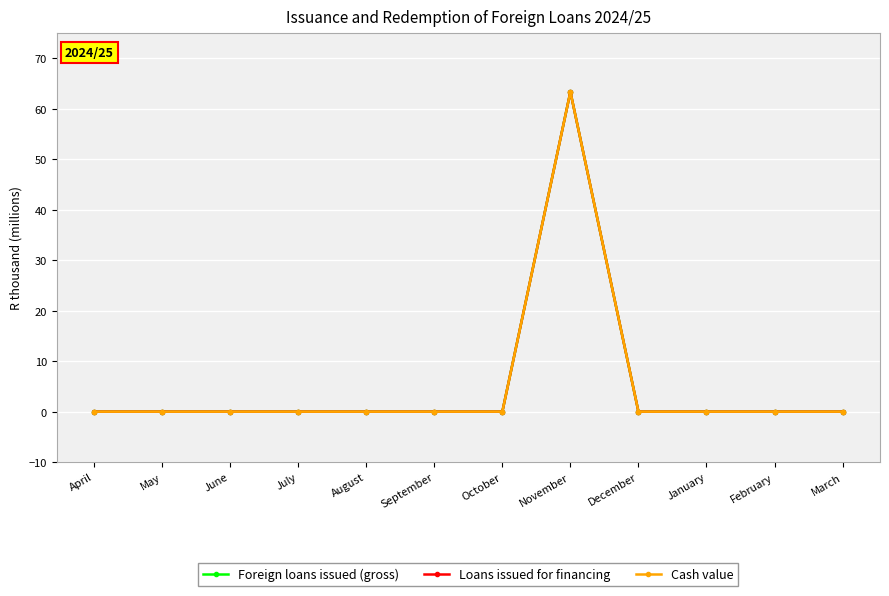

Reading left to right, what are all the values shown in this chart?

Foreign loans issued (gross): 0.0	0.0	0.0	0.0	0.0	0.0	0.0	63.4	0.0	0.0	0.0	0.0
Loans issued for financing: 0.0	0.0	0.0	0.0	0.0	0.0	0.0	63.4	0.0	0.0	0.0	0.0
Cash value: 0.0	0.0	0.0	0.0	0.0	0.0	0.0	63.4	0.0	0.0	0.0	0.0